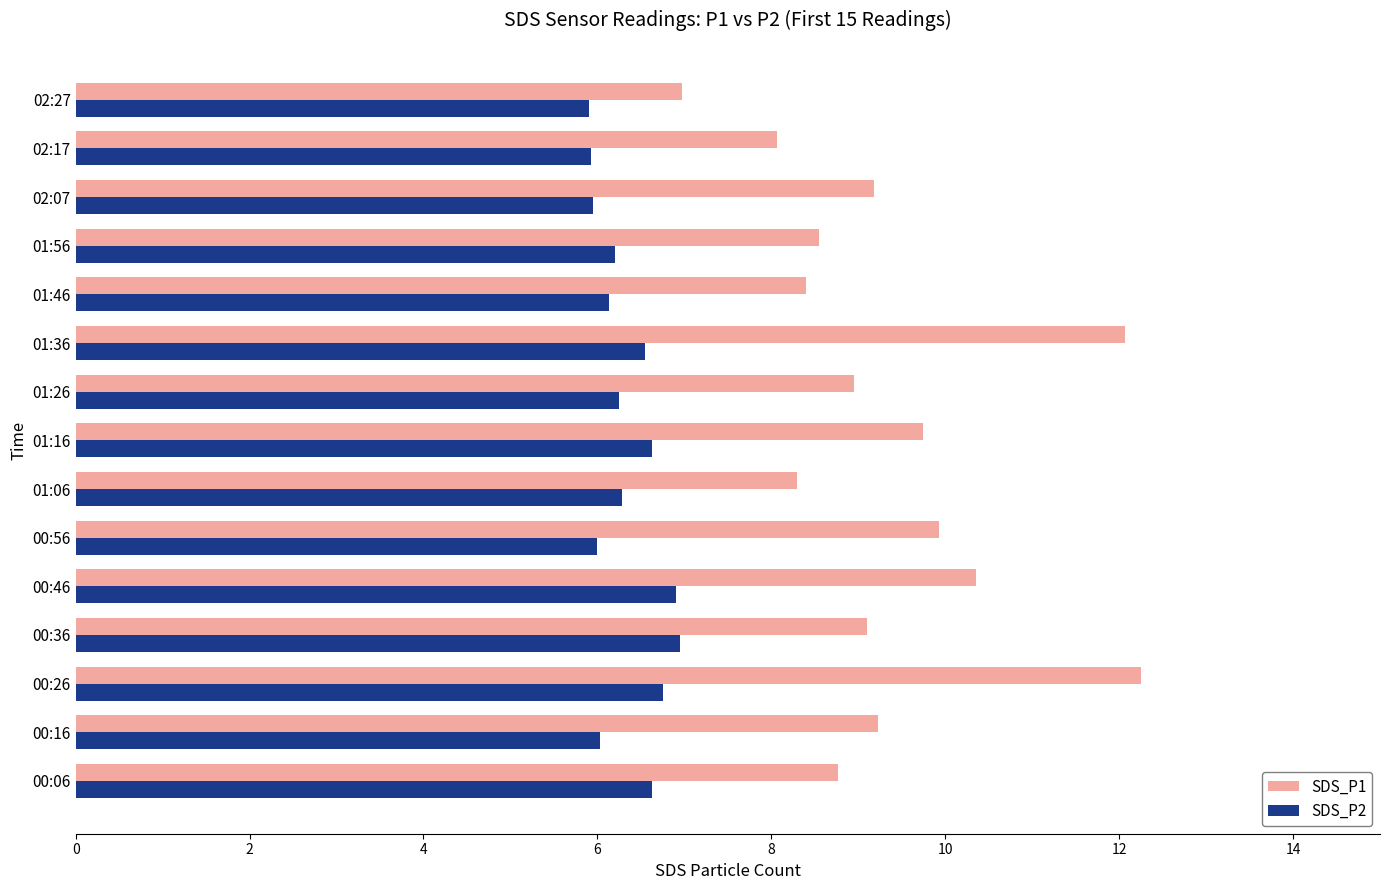

The SDS_P2 series shows 6.2 at 01:56. True or false?

True